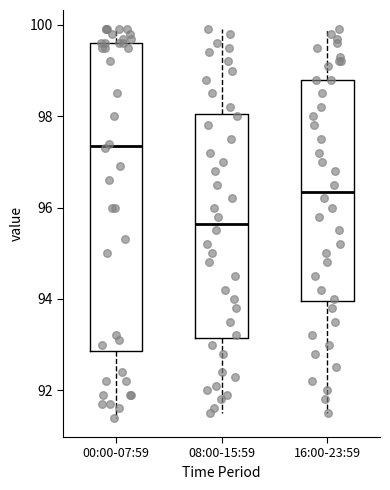

Reading left to right, transcribe this box plot: for each box, give where its median line is, the range the box spans, and where its two whiskers end, as read against the y-axis. The values are not printed on the chart, so give them approximately, as read against the axis.

00:00-07:59: median 97.4, box 92.8 to 99.6, whiskers 91.4 to 100.0
08:00-15:59: median 95.6, box 93.2 to 98.0, whiskers 91.6 to 100.0
16:00-23:59: median 96.4, box 94.0 to 98.8, whiskers 91.6 to 100.0